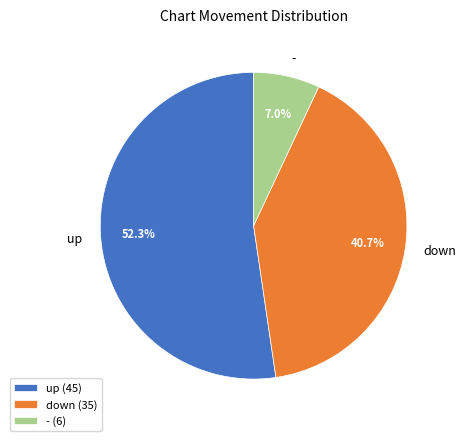

To the nearest percent, what is the difference between the up and down slice percentages?

12%